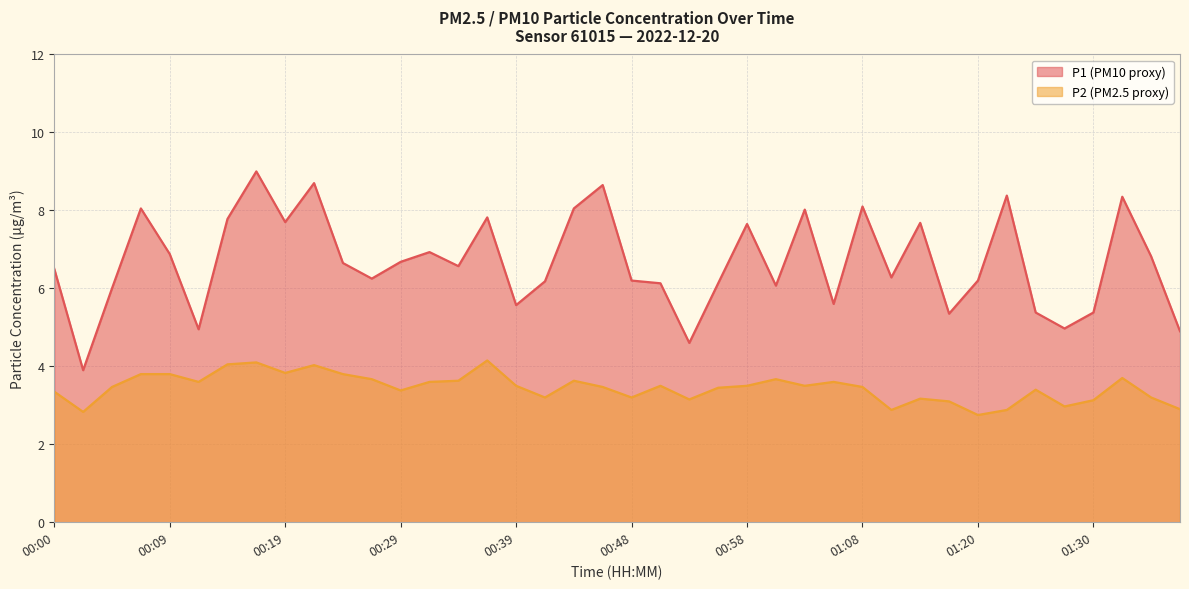

What is the spread (max minus min) of values at 00:31?

3.3